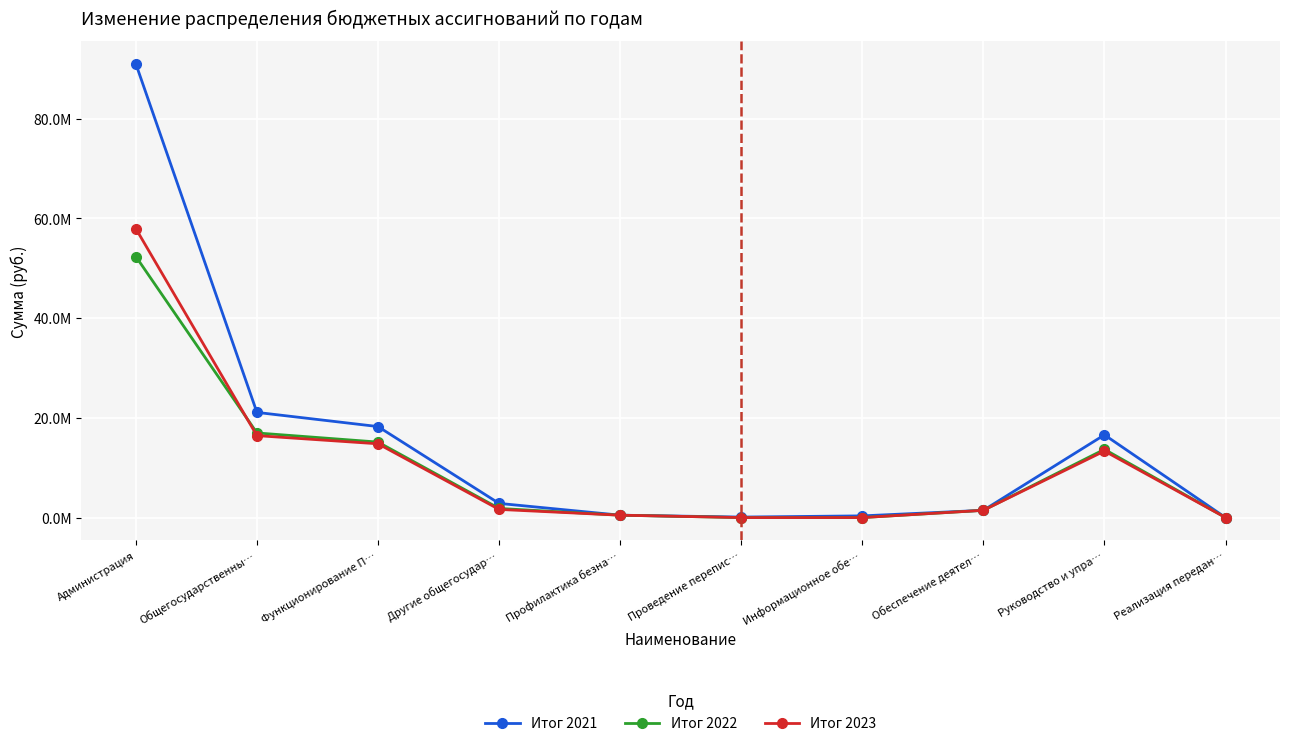

What is the difference between the Итог 2023 values at Администрация and Профилактика безна…?

57456221.4